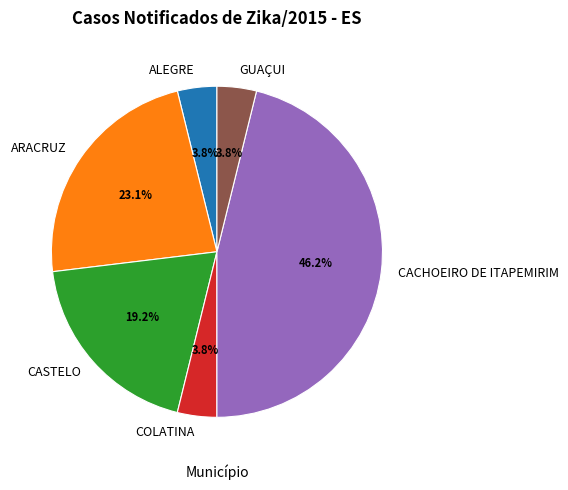

Does any single category account for the majority?

No